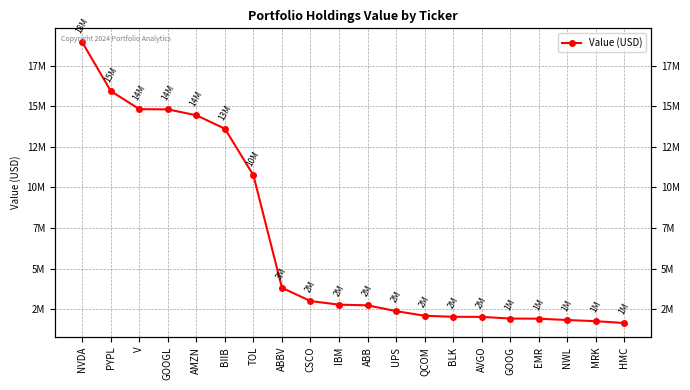

What is the label of the 11th point from the right?

IBM